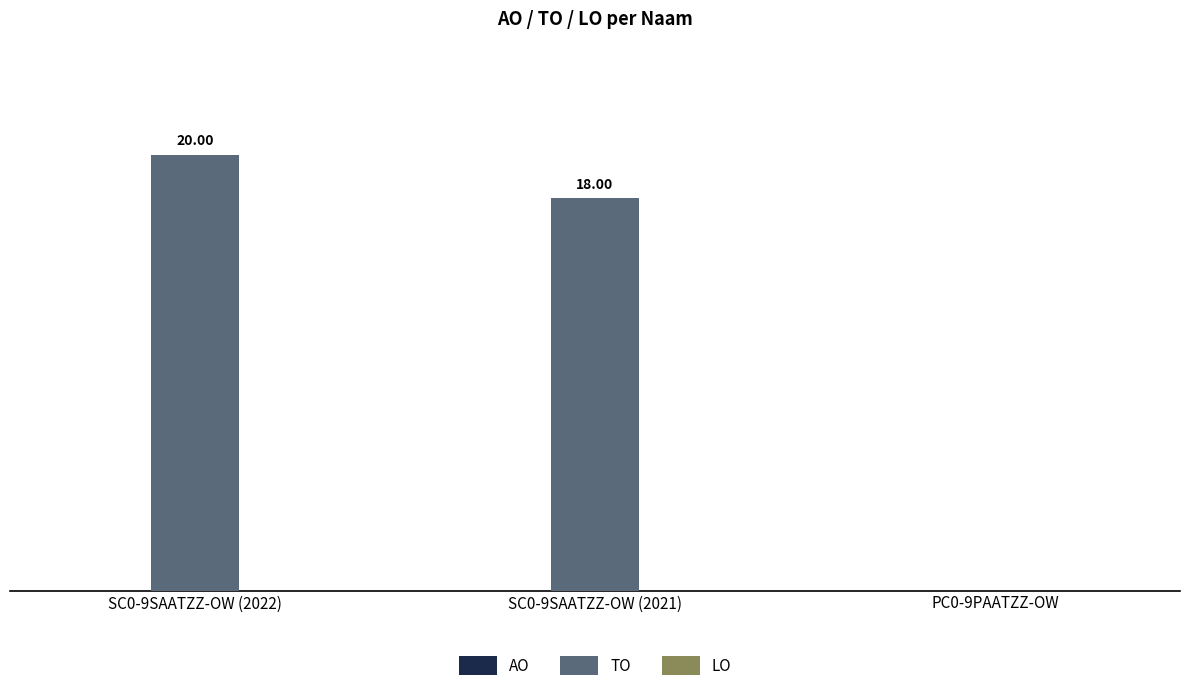

Between PC0-9PAATZZ-OW and SC0-9SAATZZ-OW (2021), which is larger?

SC0-9SAATZZ-OW (2021)